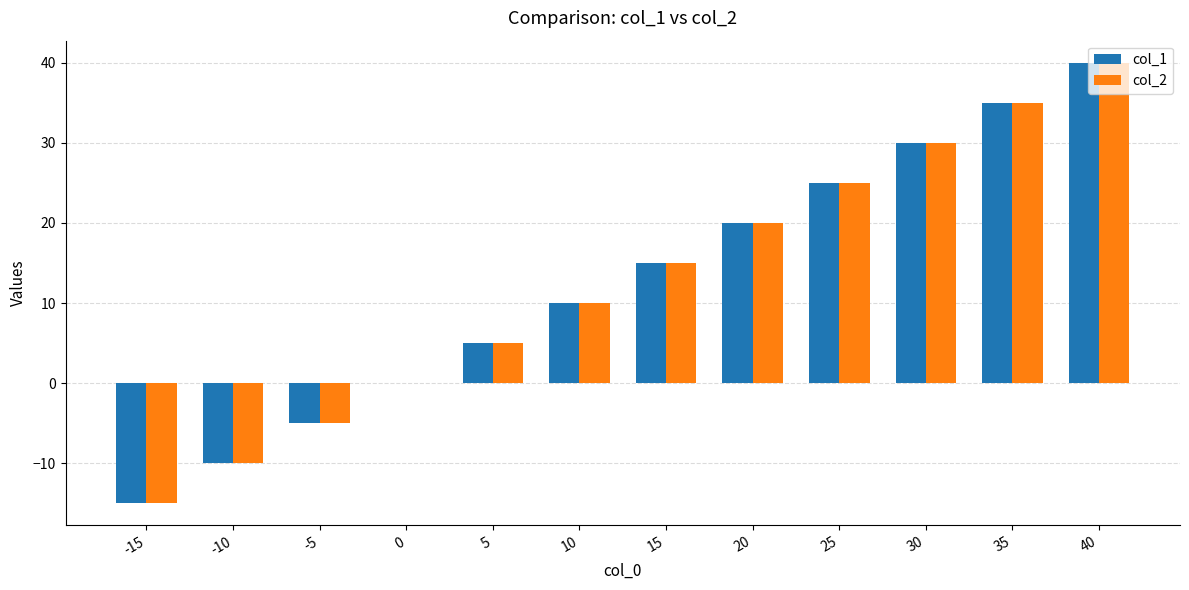

Reading left to right, what are all the values shown in this chart?

col_1: -15=-15	-10=-10	-5=-5	0=0	5=5	10=10	15=15	20=20	25=25	30=30	35=35	40=40
col_2: -15=-15	-10=-10	-5=-5	0=0	5=5	10=10	15=15	20=20	25=25	30=30	35=35	40=40